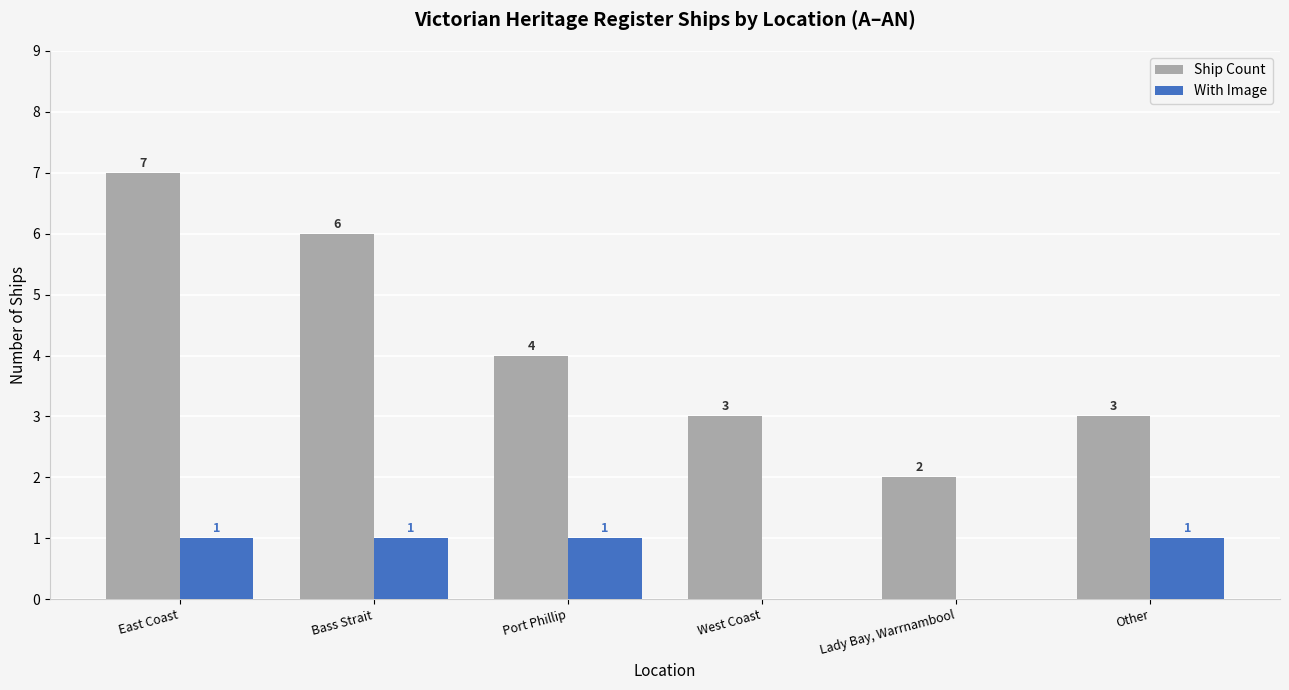

What is the highest value of the With Image series?

1